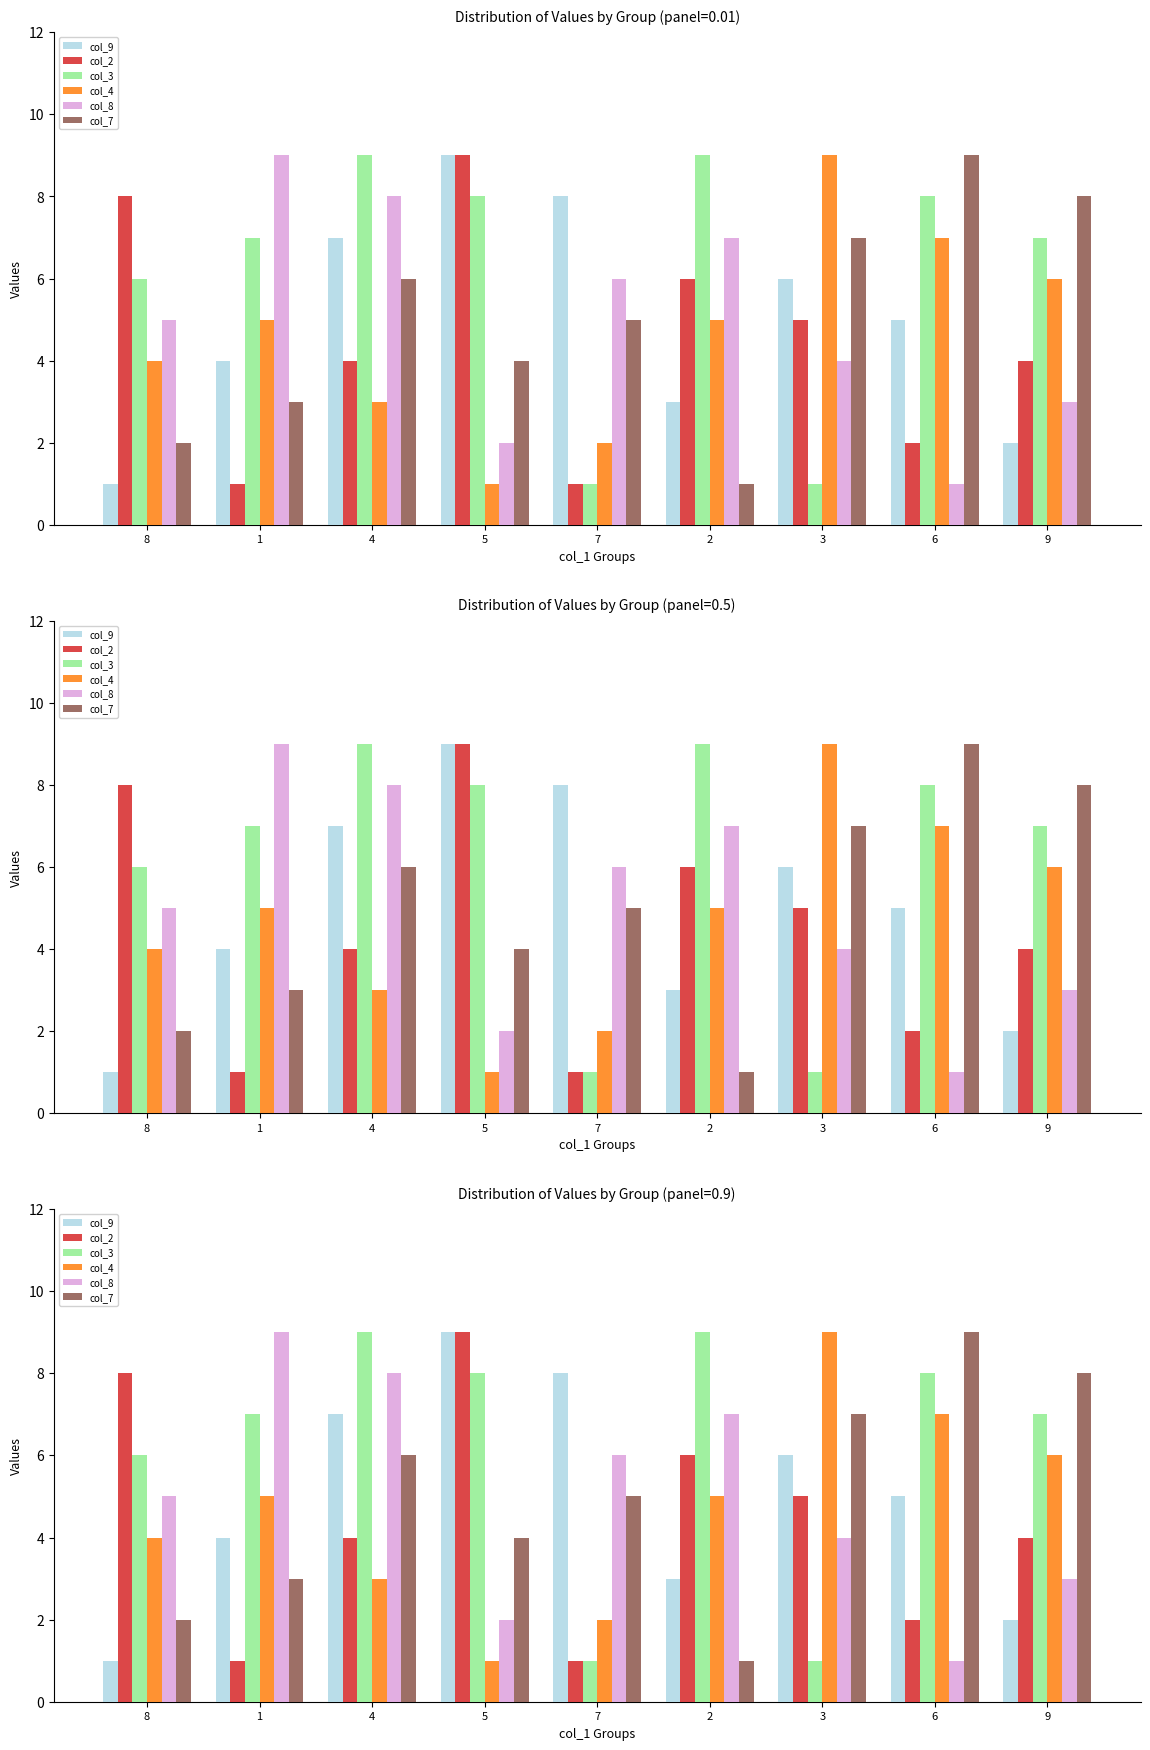

At which category is the sum across all series the highest?

4